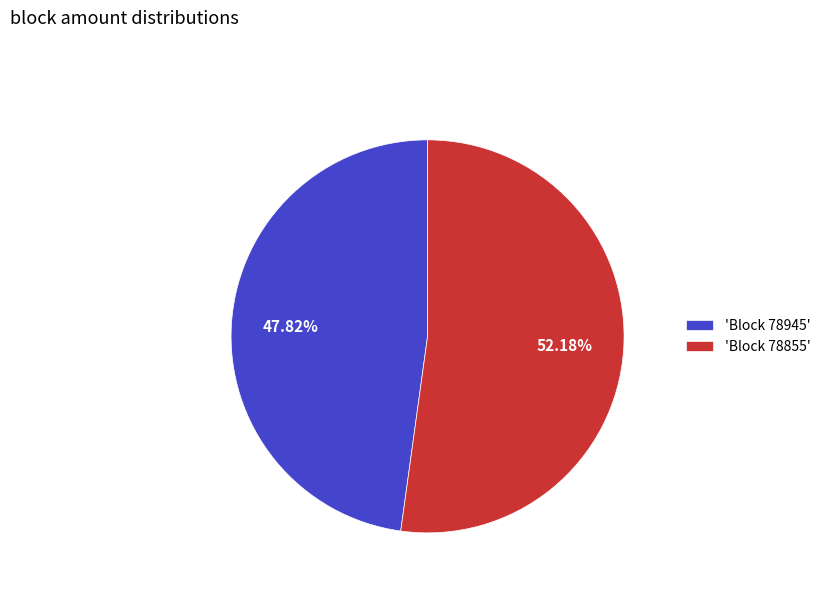

What is the smallest slice in the pie chart?

'Block 78945'